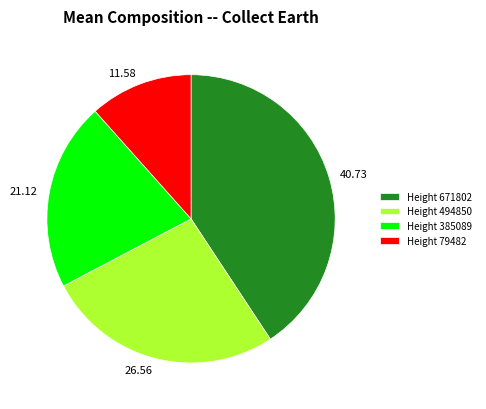

Between Height 671802 and Height 385089, which is larger?

Height 671802